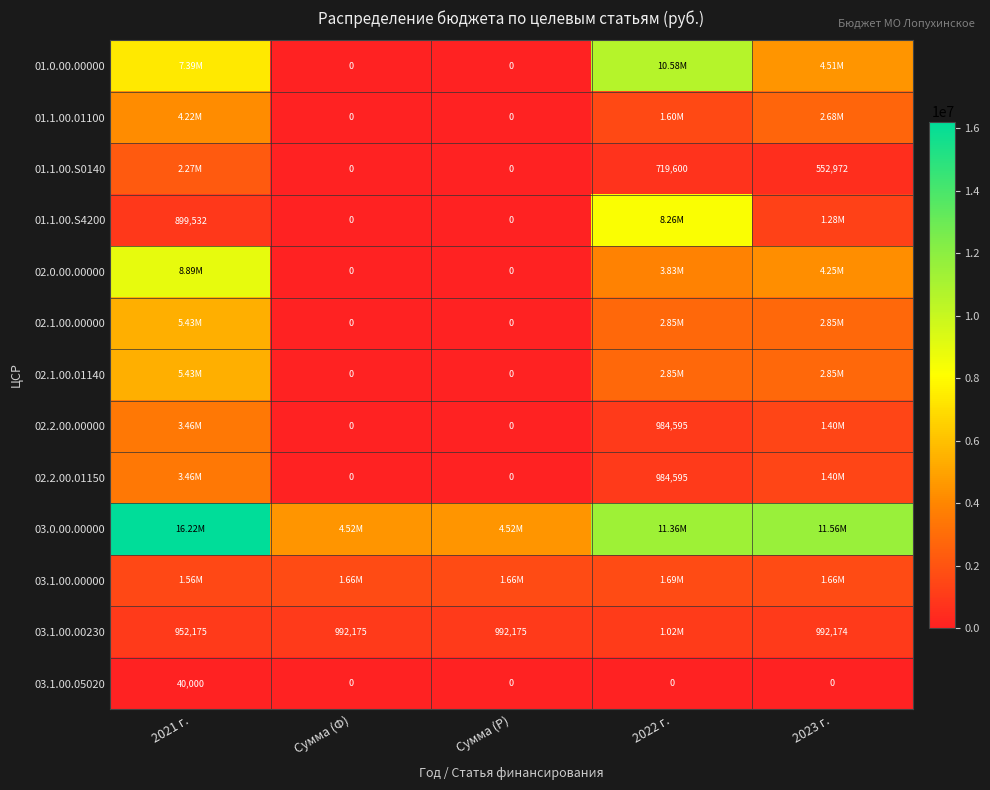

Which has a higher value, Сумма (Ф) or Сумма (Р)?

Сумма (Ф)